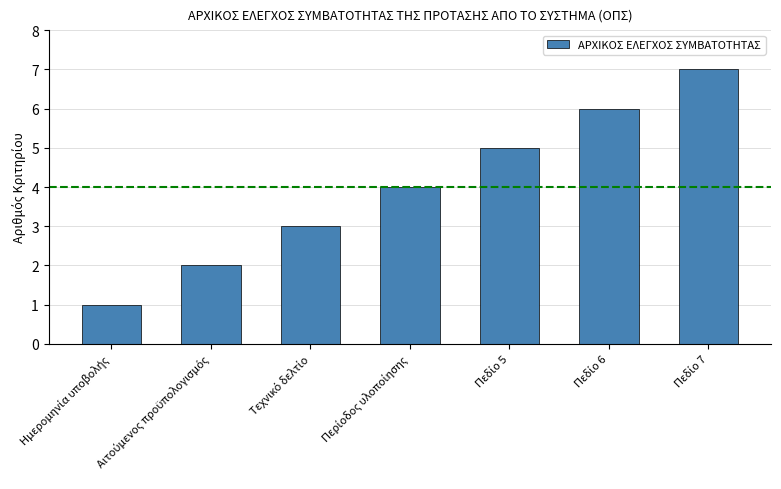

What is the difference between the second highest and second lowest values?

4